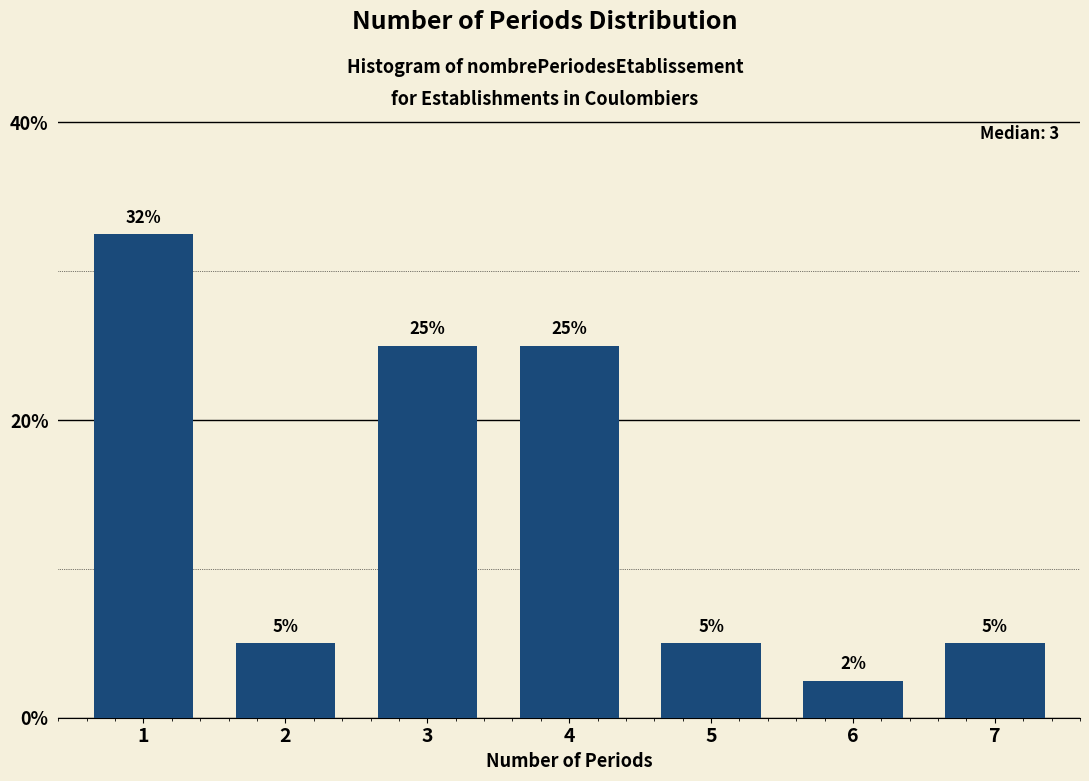

What is the difference between the maximum and minimum values?

30.0